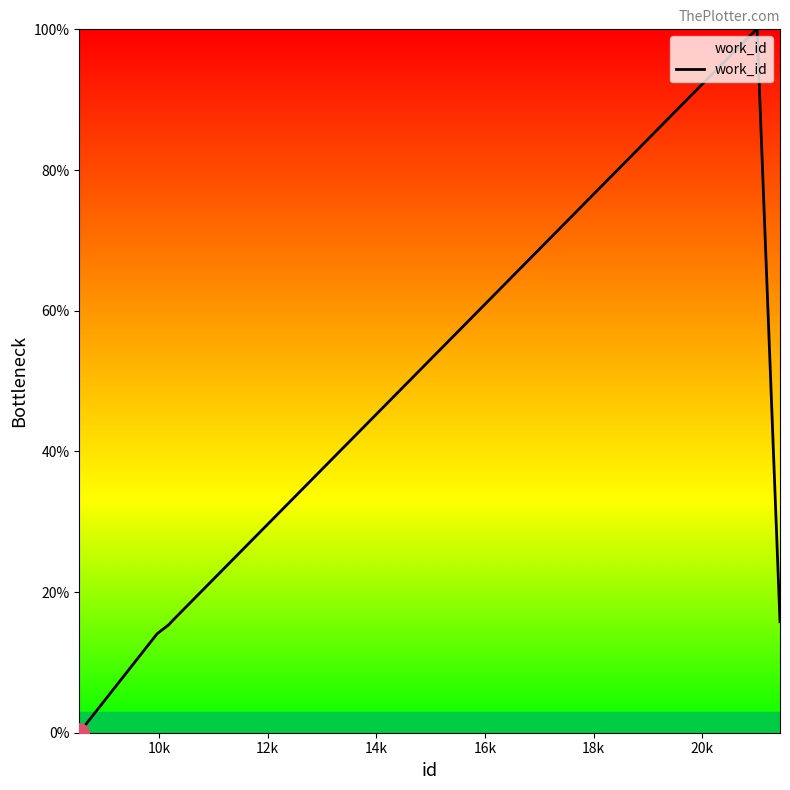

What is the maximum value shown in the chart?

100.0